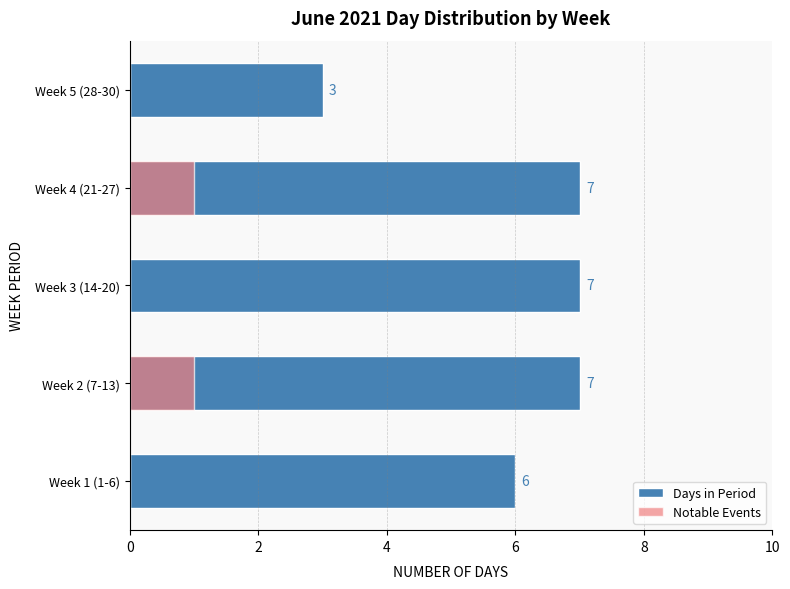

Rank the series by their maximum value, from lowest to highest.

Notable Events, Days in Period